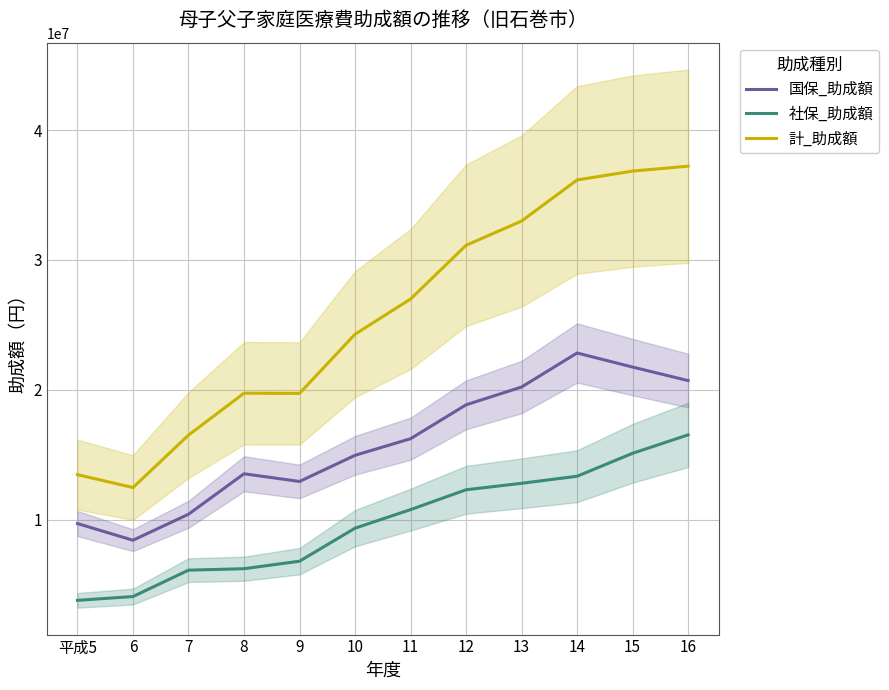

Which category has the lowest value across all series?

平成5